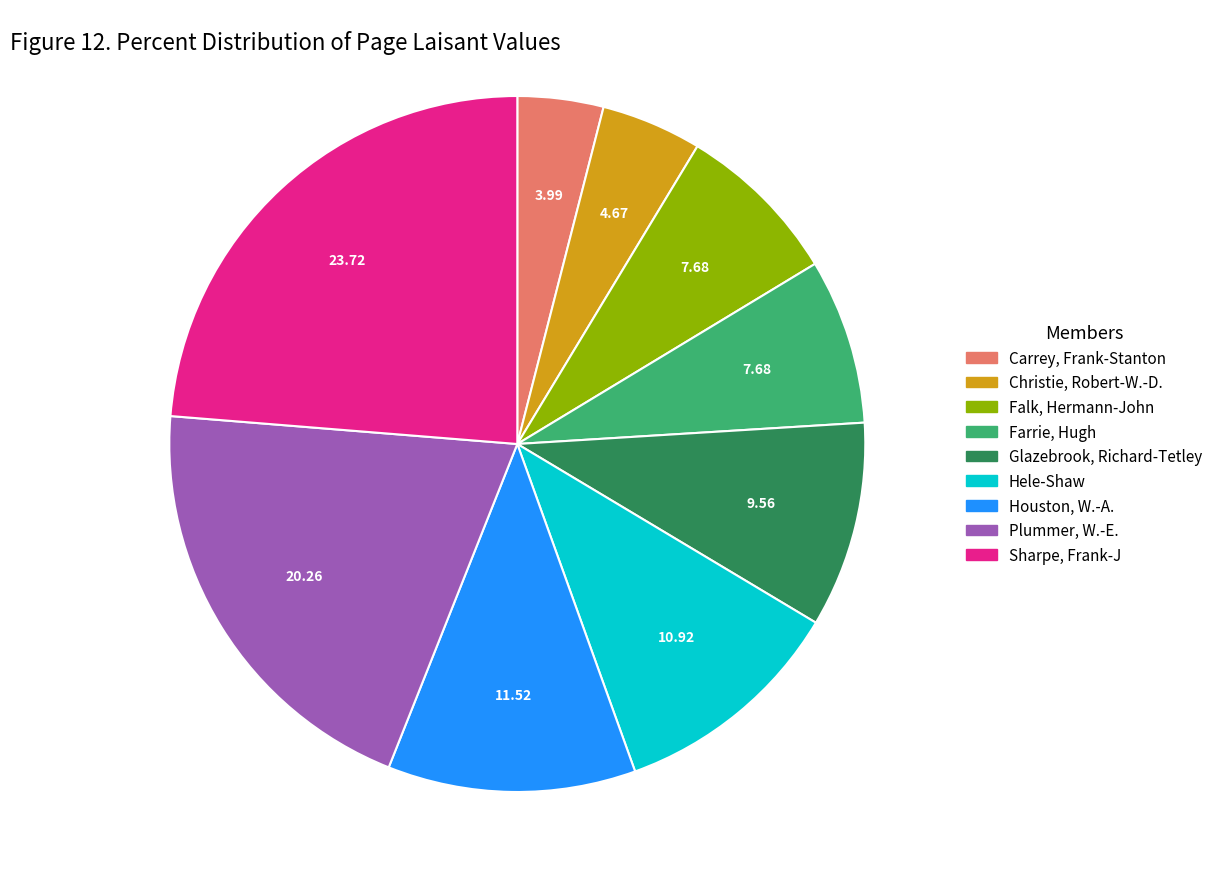

Between Glazebrook, Richard-Tetley and Carrey, Frank-Stanton, which is larger?

Glazebrook, Richard-Tetley